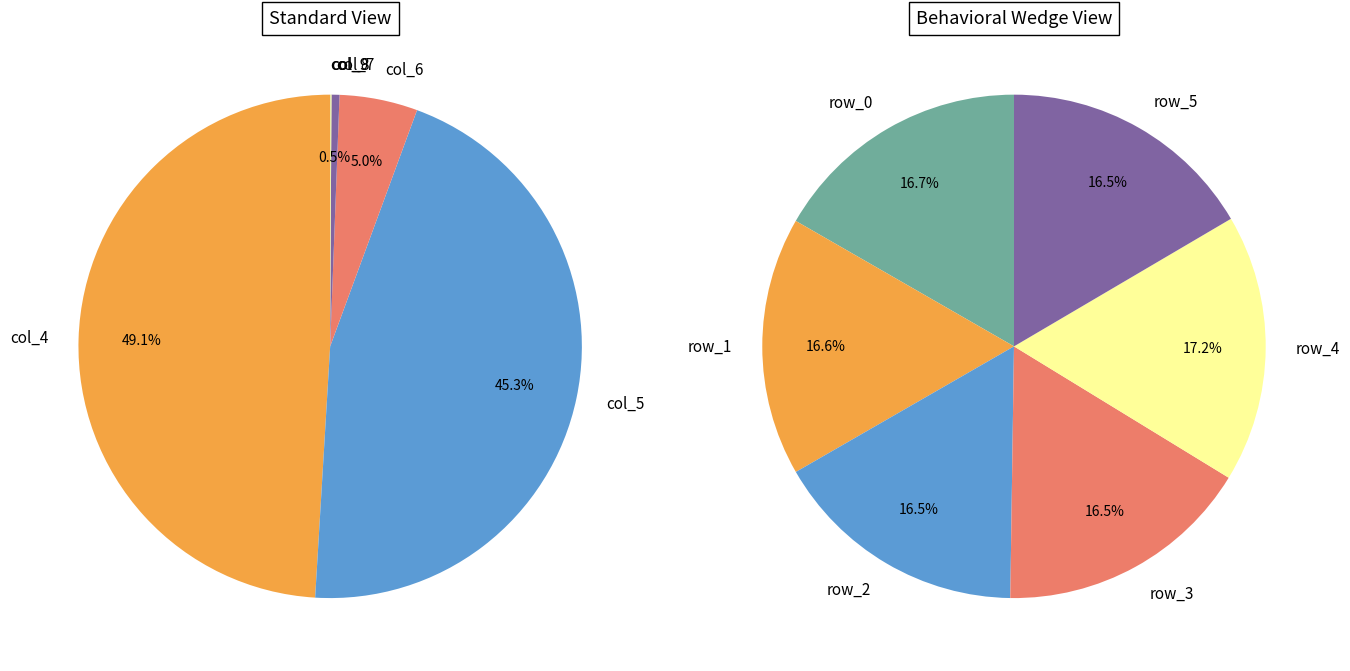

How much of the chart is everything except col_9?

100.0%